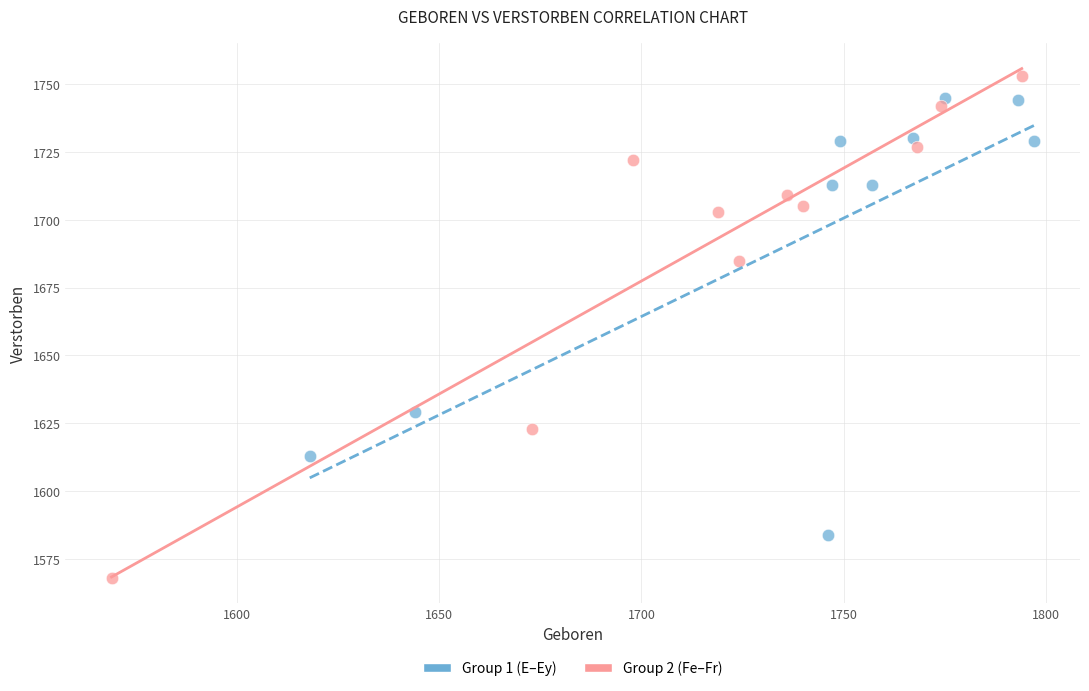

Which series has the widest spread of Y values?

Group 2 (Fe–Fr)